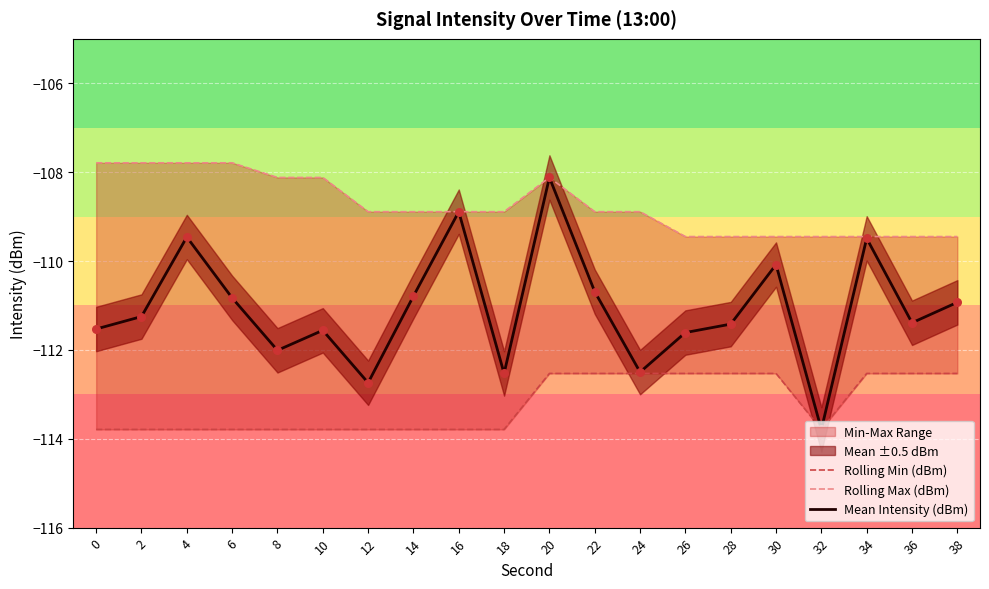

At which category is the sum across all series the highest?

20